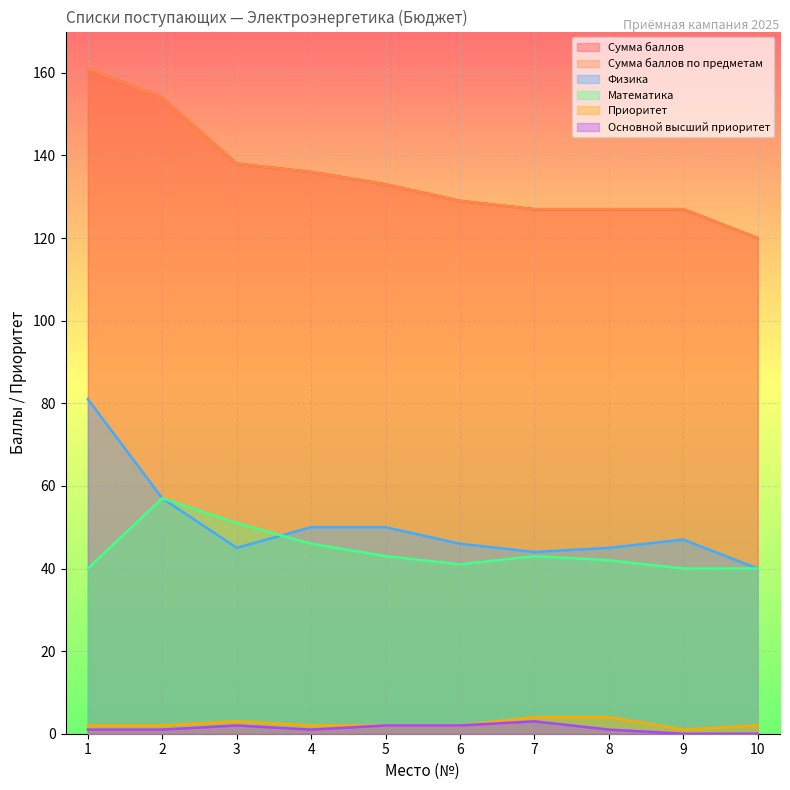

Which series changed the most between 5 and 6?

Сумма баллов